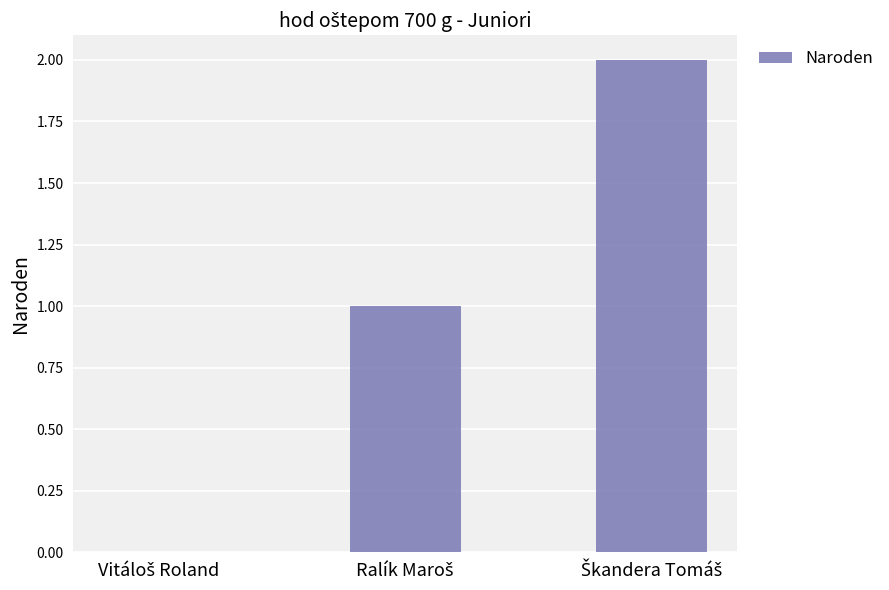

Count the values in the range 0 to 2.

3